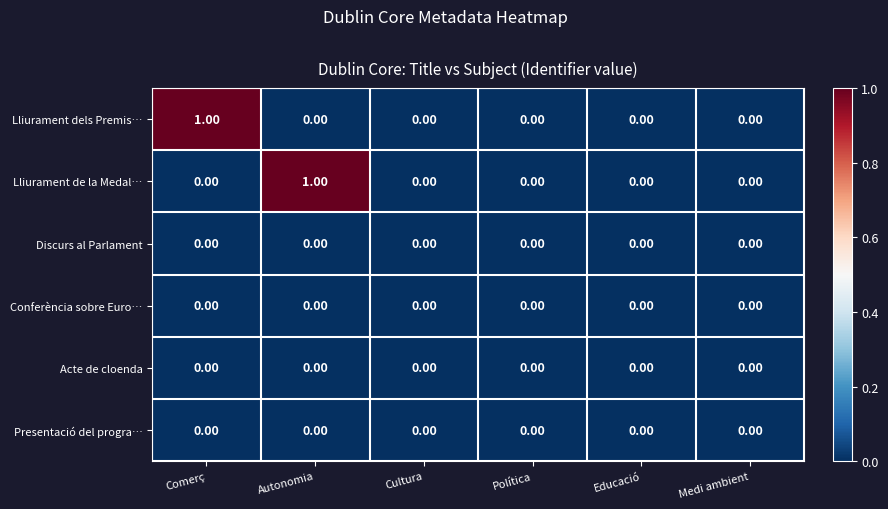

Which series changed the most between Autonomia and Educació?

Lliurament de la Medal…